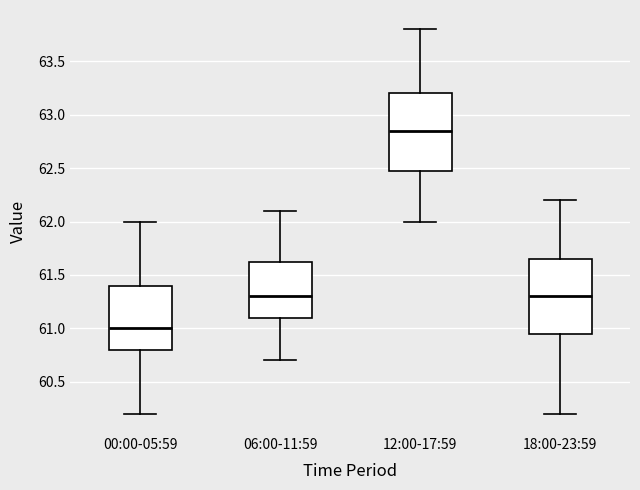

Which box's median line is the lowest?

00:00-05:59